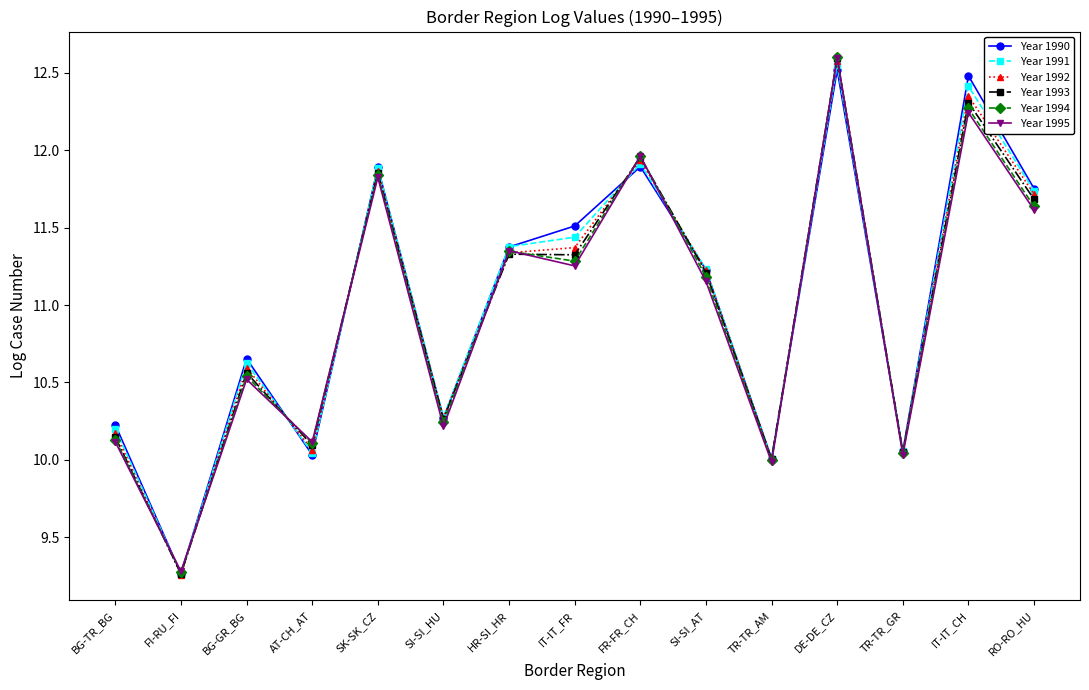

At which category does Year 1994 reach its first local peak?

BG-GR_BG